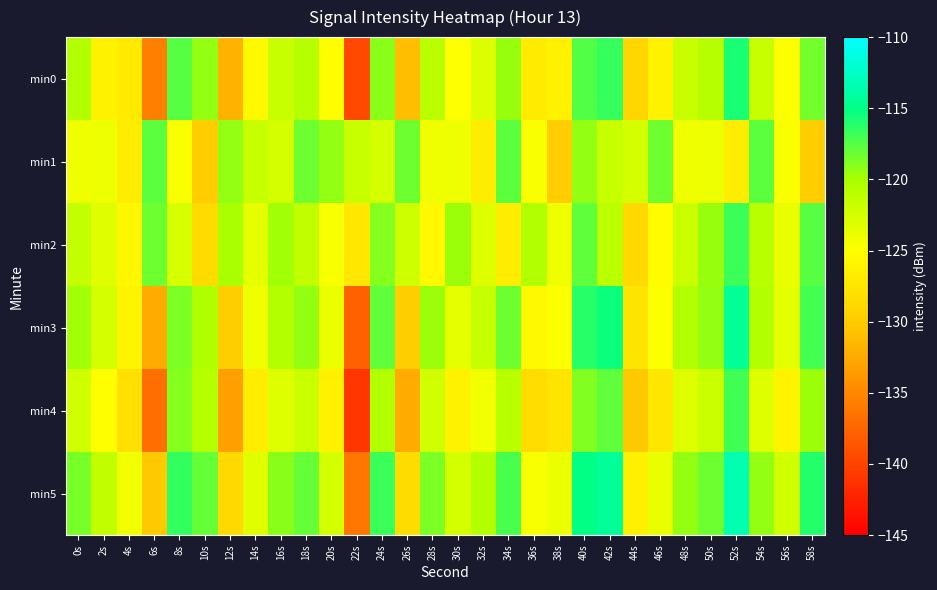

At 42s, list the series in order from smallest to largest.

min1, min2, min4, min0, min3, min5